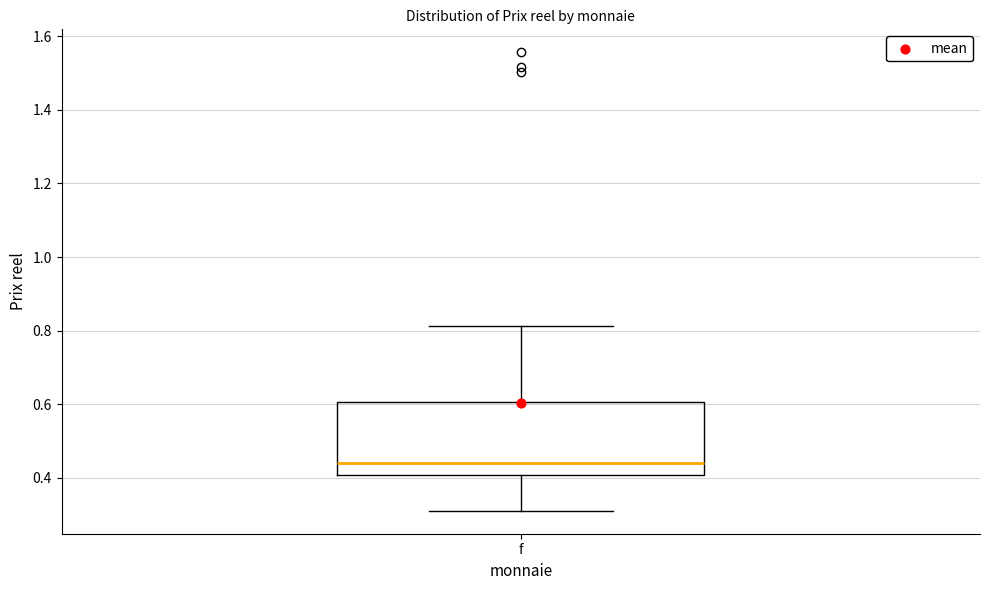

Read this box plot against the y-axis: the position of the median line, the range covered by the box, and the ends of both whiskers. The values are not printed on the chart, so give them approximately, as read against the axis.

median 0.44, box 0.40 to 0.60, whiskers 0.32 to 0.82